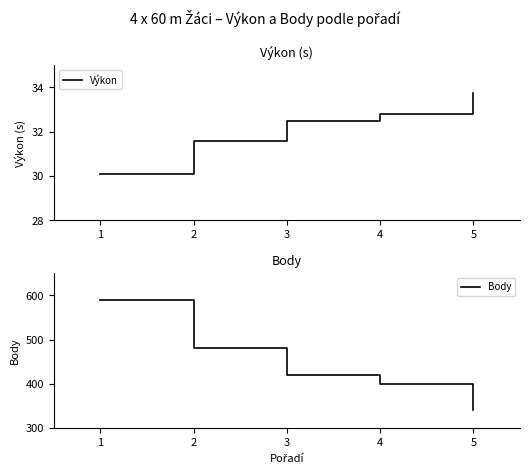

Where is Výkon nearest to the value 31?

2